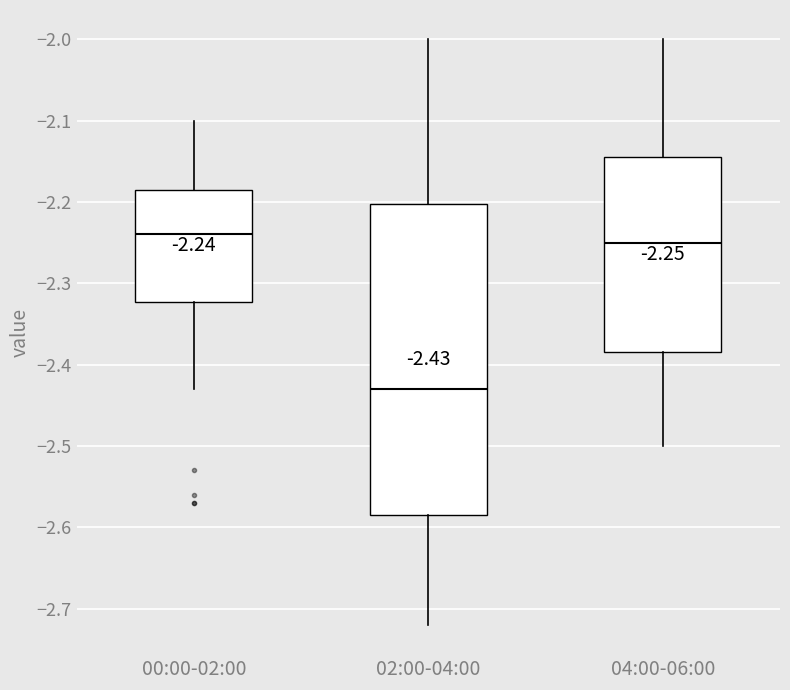

Which box has the lowest median line?

02:00-04:00